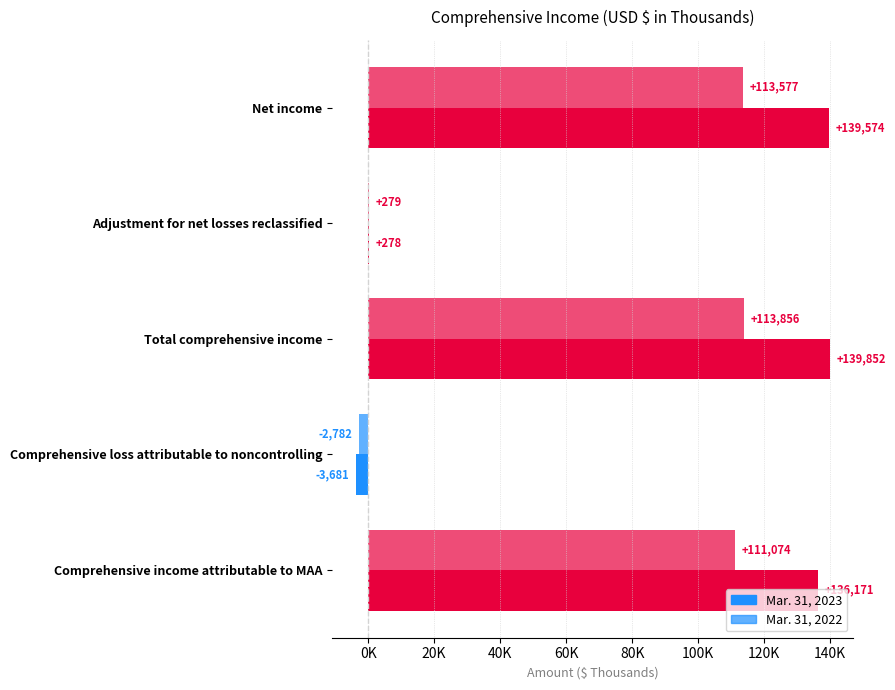

Does the chart contain stacked bars?

No